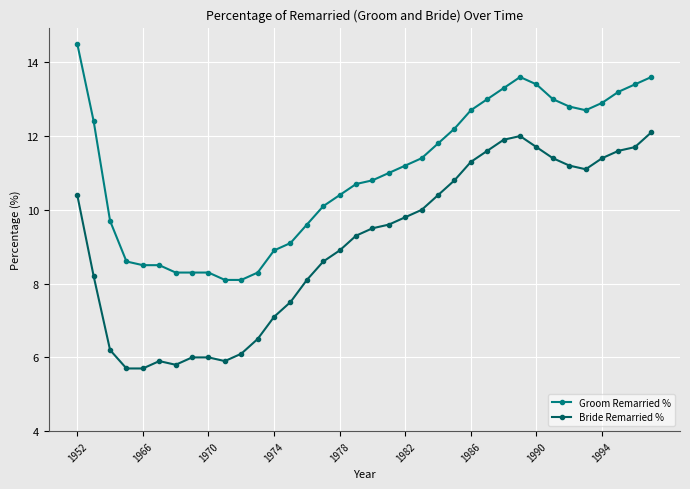

What is the difference between the second highest and second lowest values in the Groom Remarried % series?

5.5